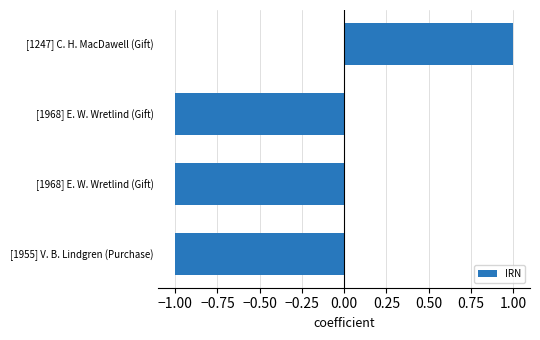

What is the greatest value displayed?

1.0